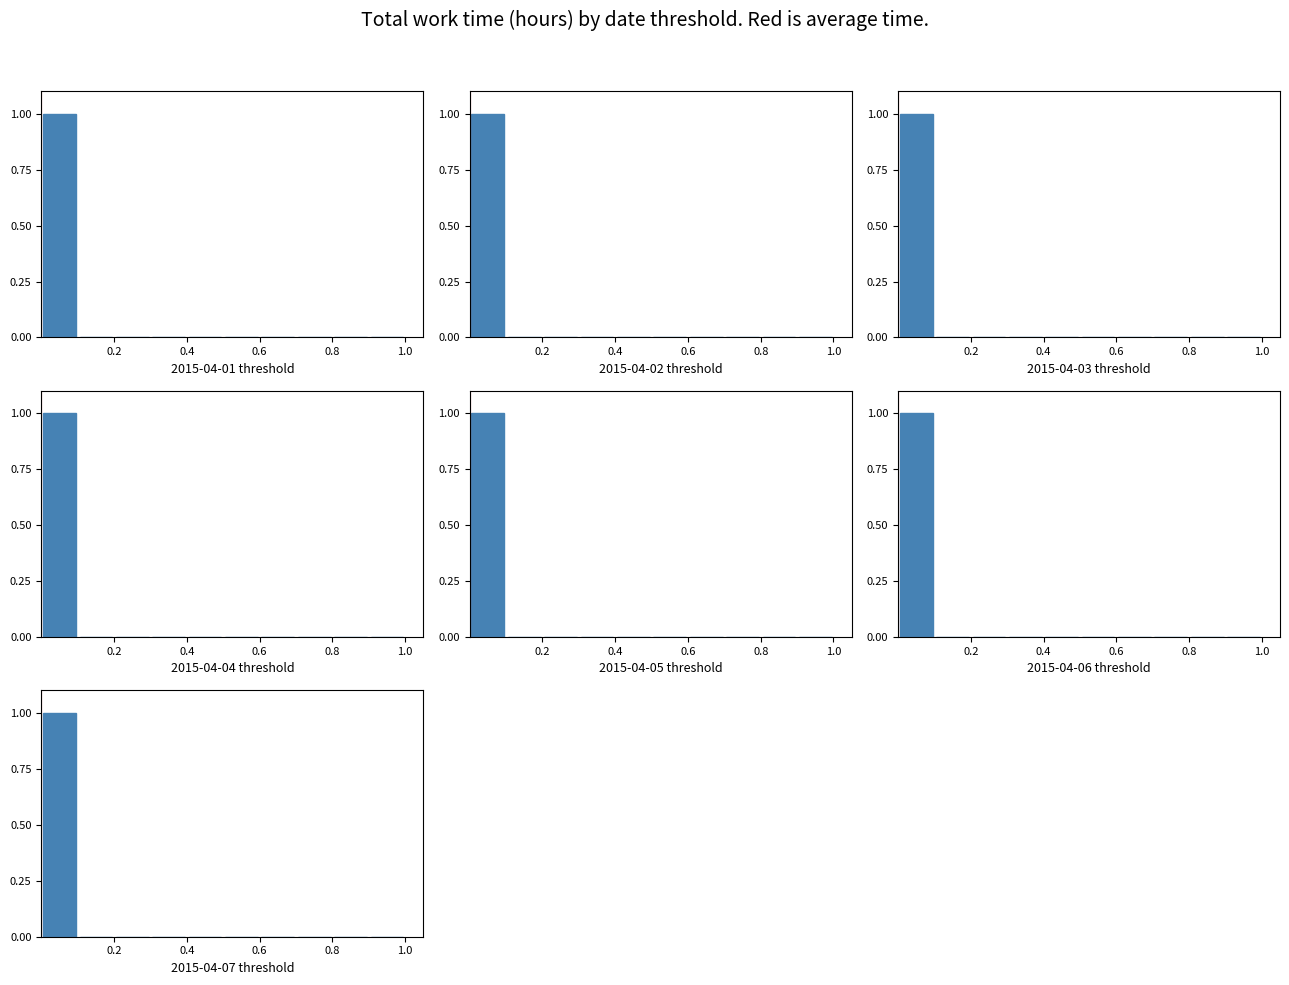

Which label corresponds to the smallest value in the chart?

0.2